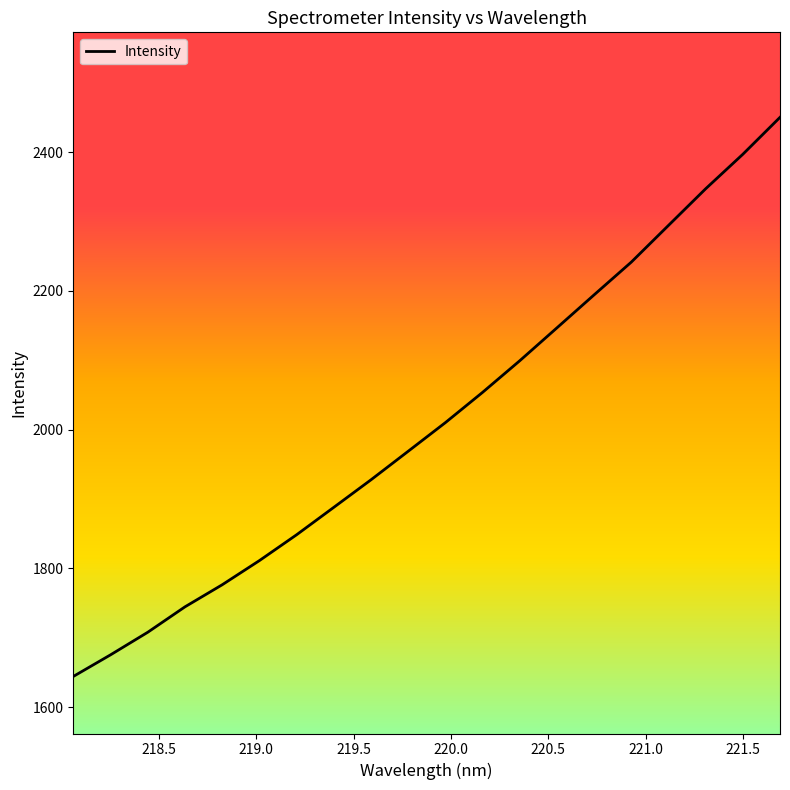

What is the difference between the maximum and minimum values?

805.9